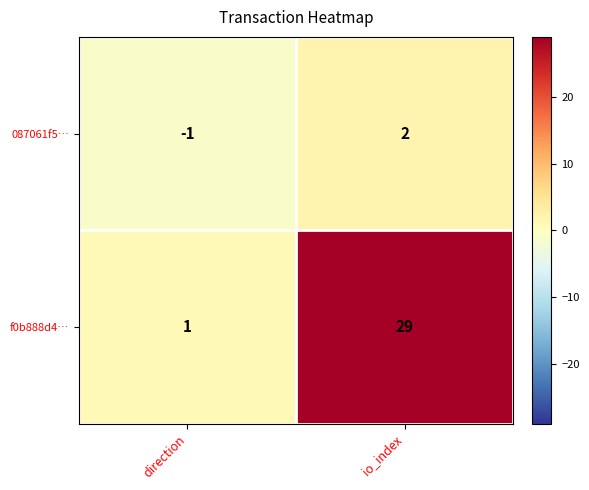

Is it true that f0b888d4… equals 1 at direction?

True